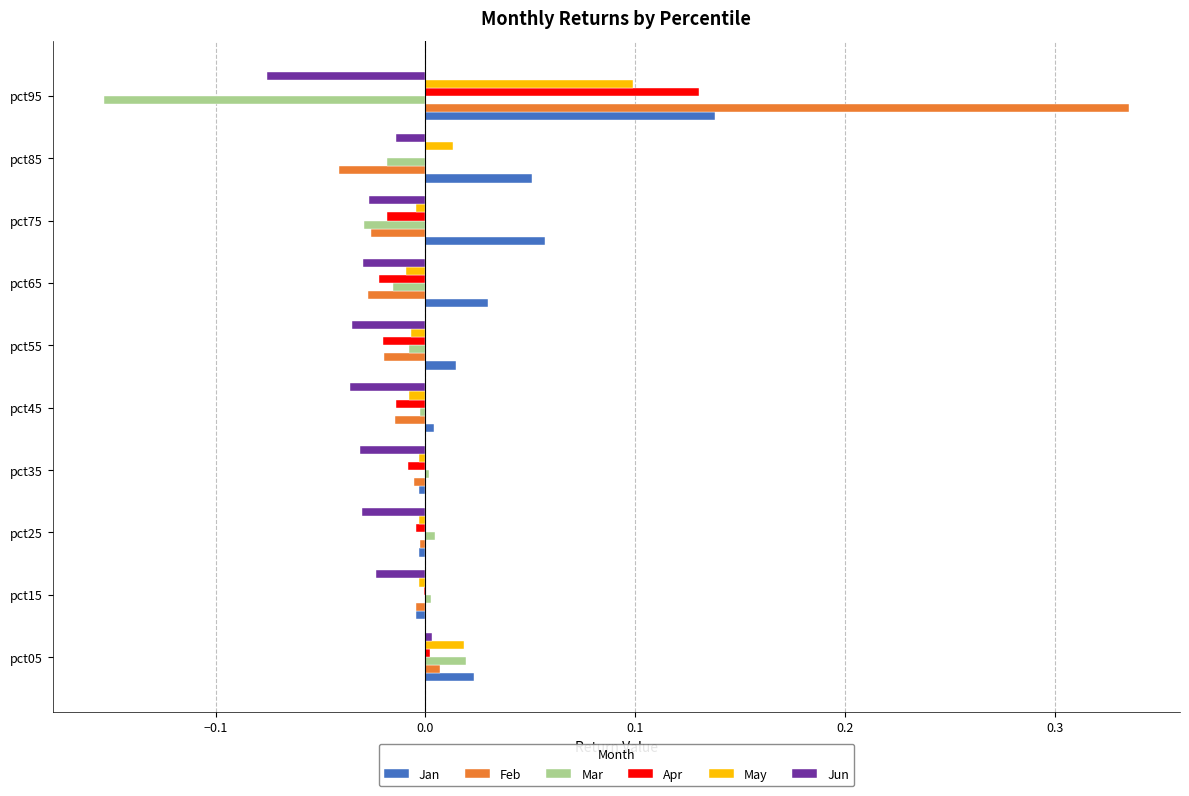

Which label corresponds to the largest value in the chart?

pct95